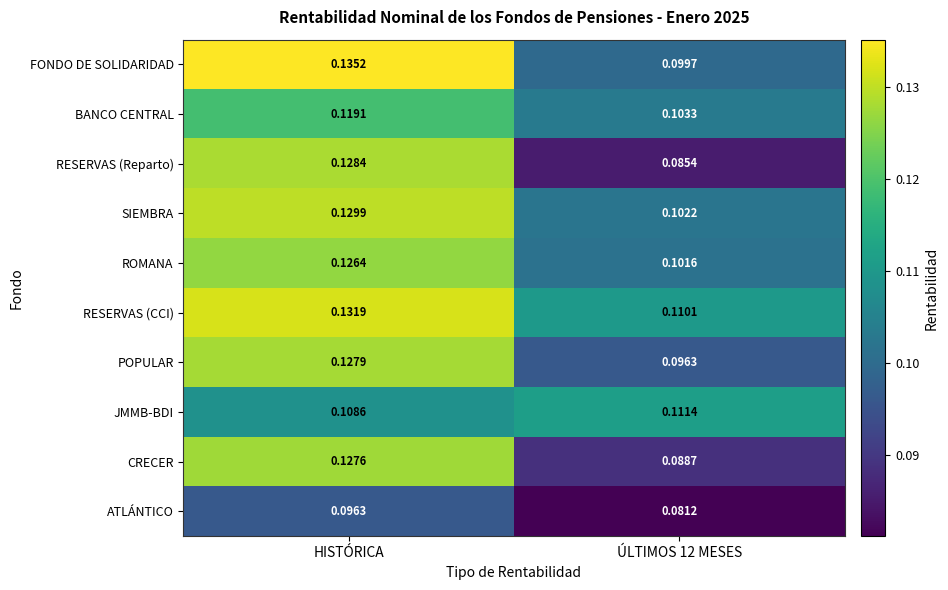

What is the total value across all series at HISTÓRICA?

1.2